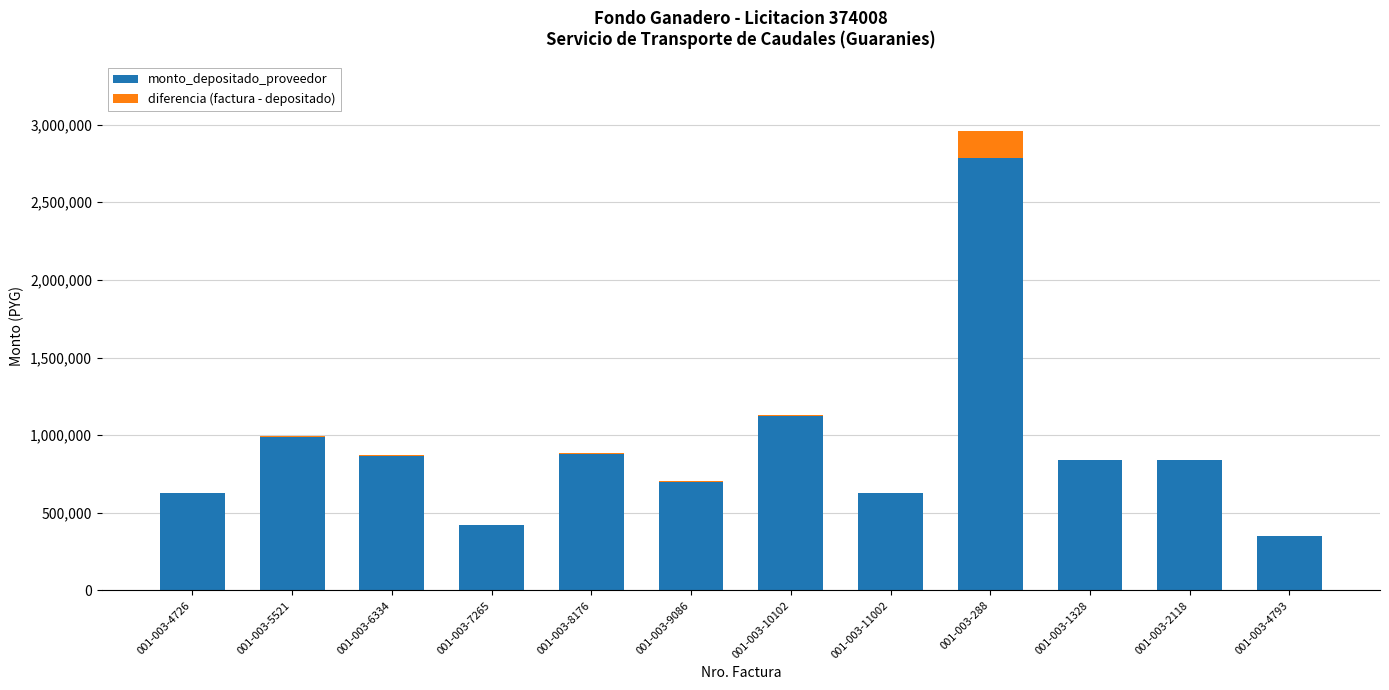

Is it true that monto_depositado_proveedor equals 866765 at 001-003-6334?

True